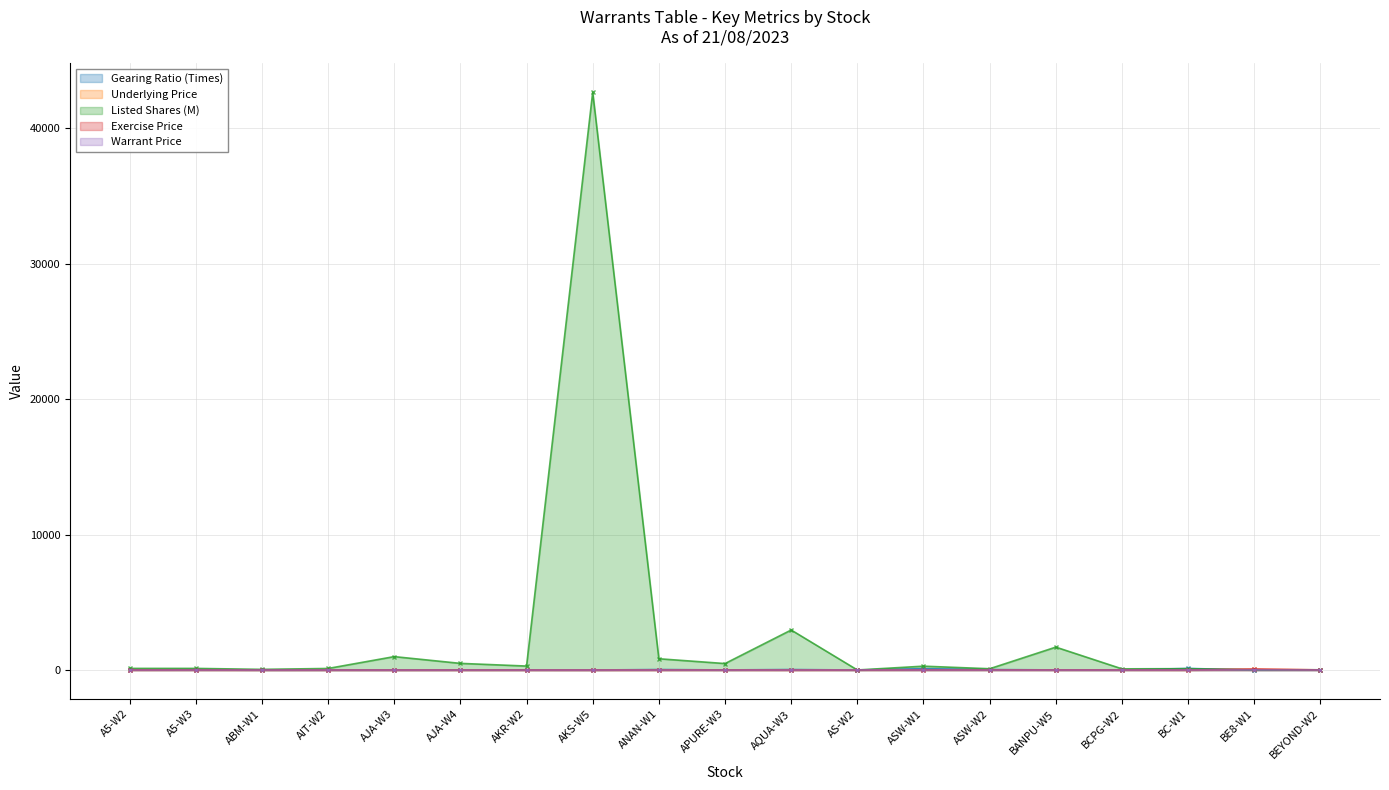

What is the label of the 2nd point from the right?

BE8-W1